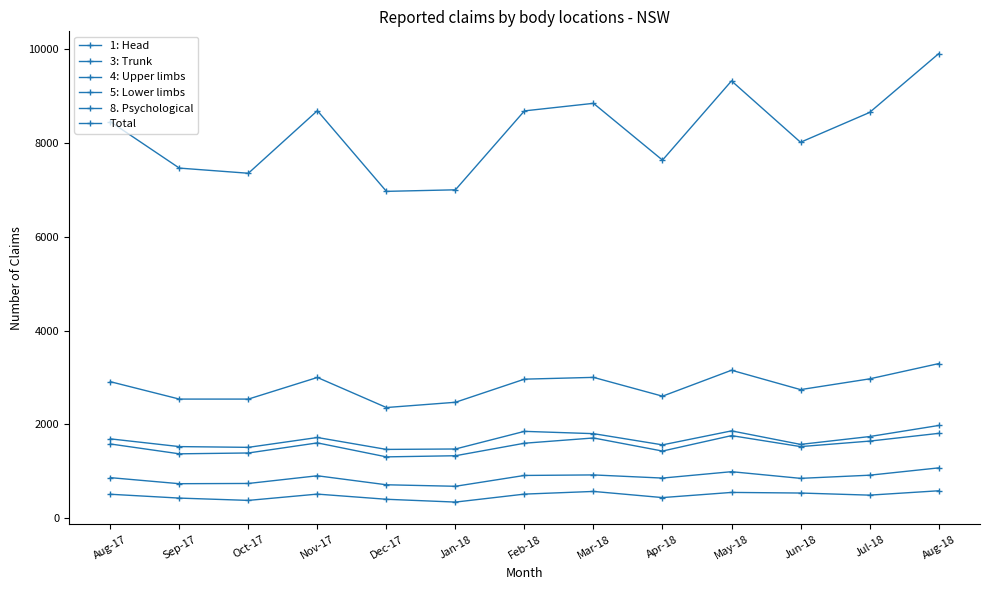

How many lines are shown in the chart?

6